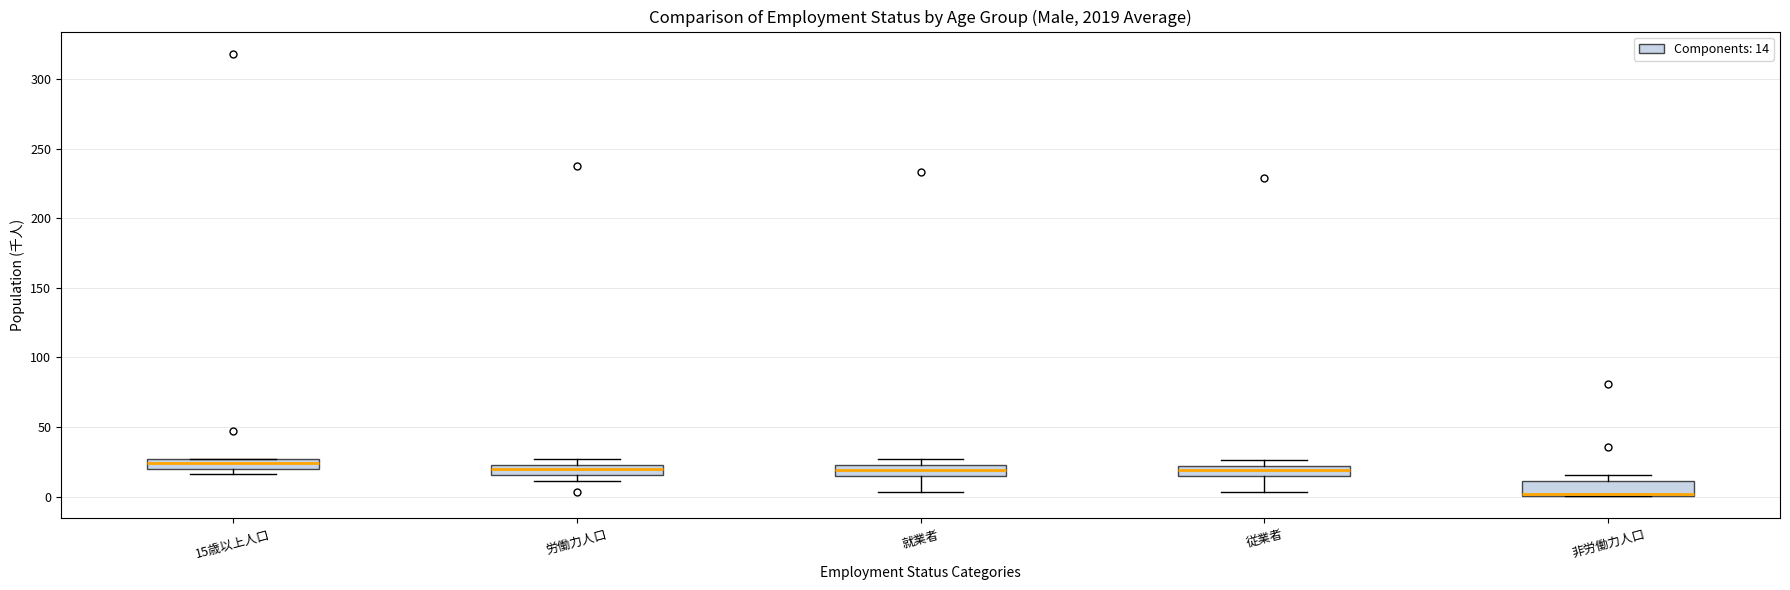

Where does the lower whisker of the box for 就業者 end on the y-axis? The values are not printed on the chart, so give them approximately, as read against the axis.

5